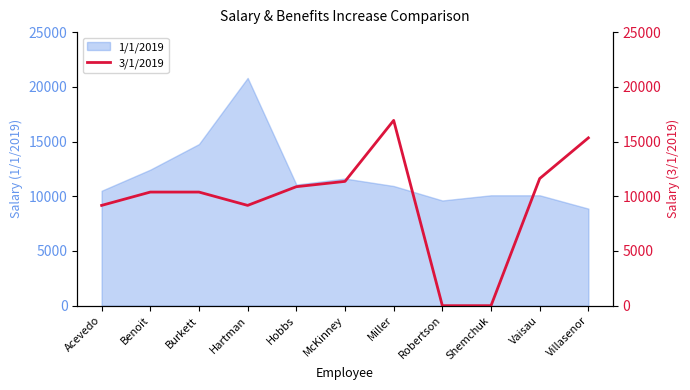

True or false: the data has more than 0 interior local peaks.

True